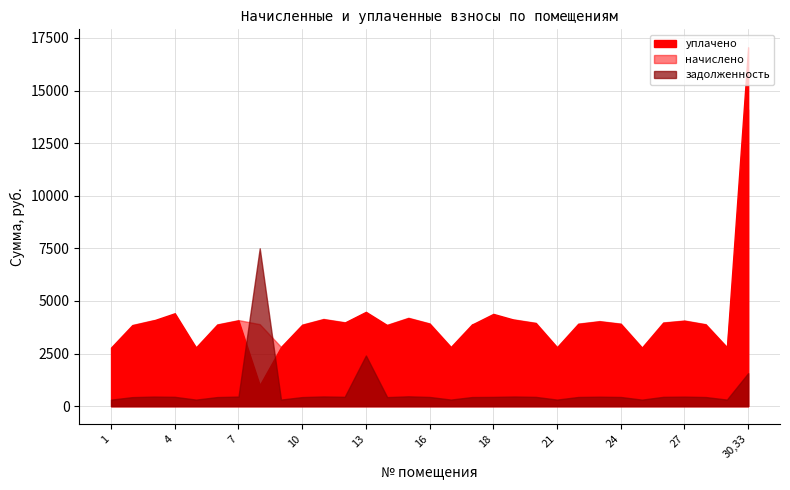

At 28, list the series in order from smallest to largest.

задолженность, уплачено, начислено